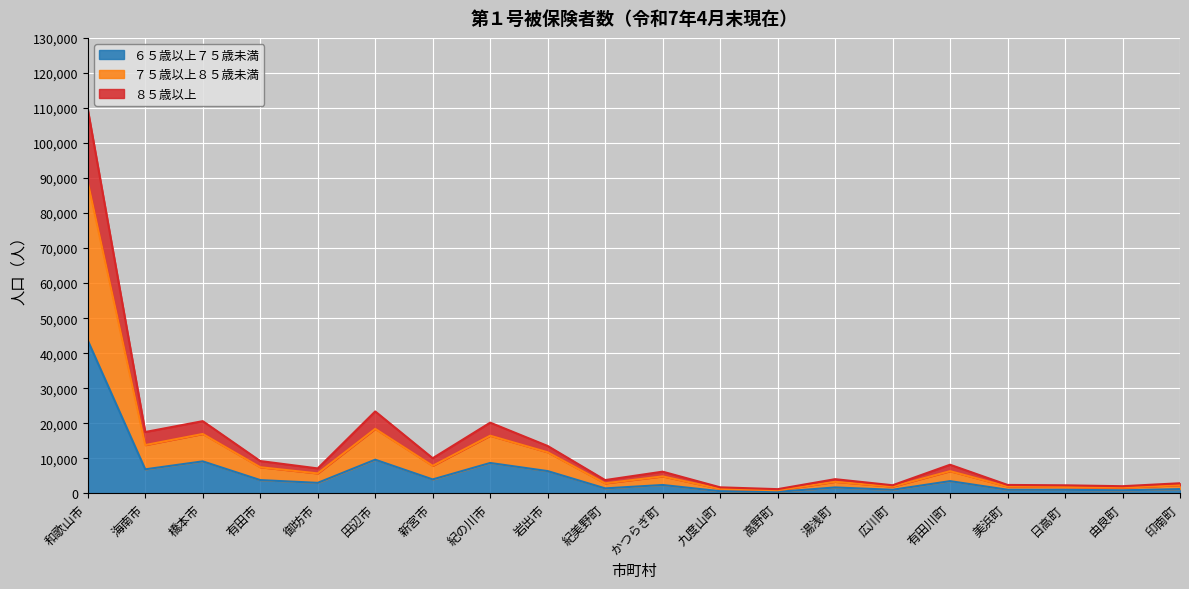

At which category is the sum across all series the highest?

和歌山市